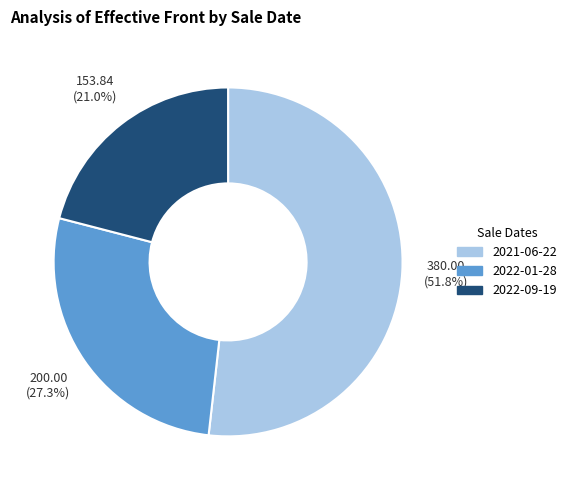

To the nearest percent, what is the combined percentage of 2021-06-22 and 2022-09-19?

73%